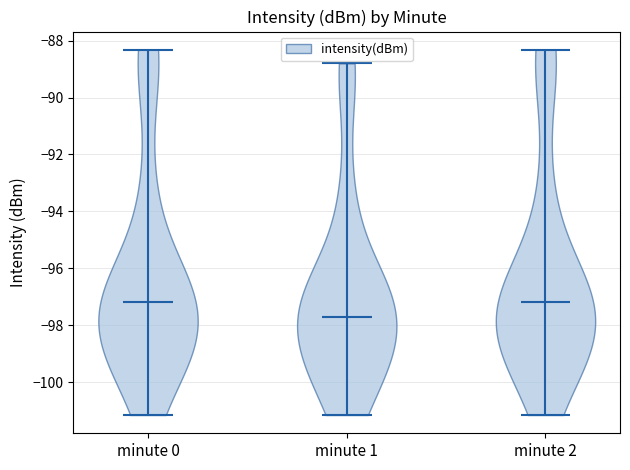

Reading left to right, read every violin against the y-axis: where its median line is, and the lowest and highest points it reaches. The values are not printed on the chart, so give them approximately, as read against the axis.

minute 0: median line -97.2, lowest point -101.2, highest point -88.4
minute 1: median line -97.8, lowest point -101.2, highest point -88.8
minute 2: median line -97.2, lowest point -101.2, highest point -88.4